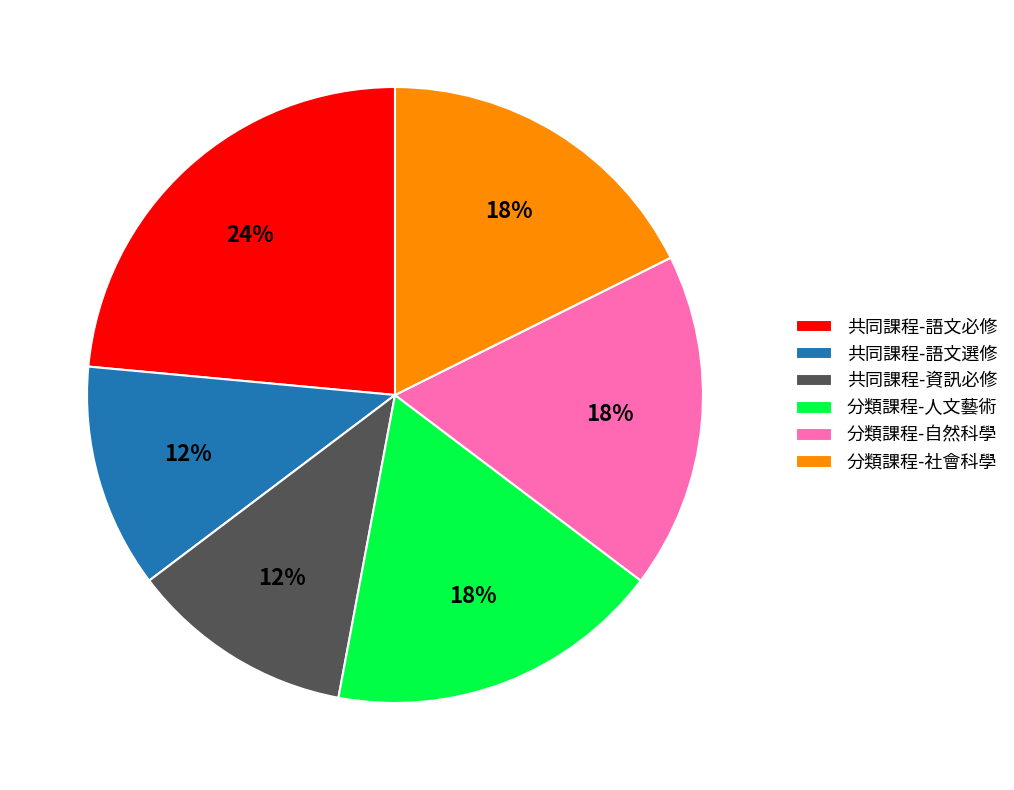

Do 分類課程-人文藝術 and 共同課程-語文選修 together represent more than half of the pie?

No